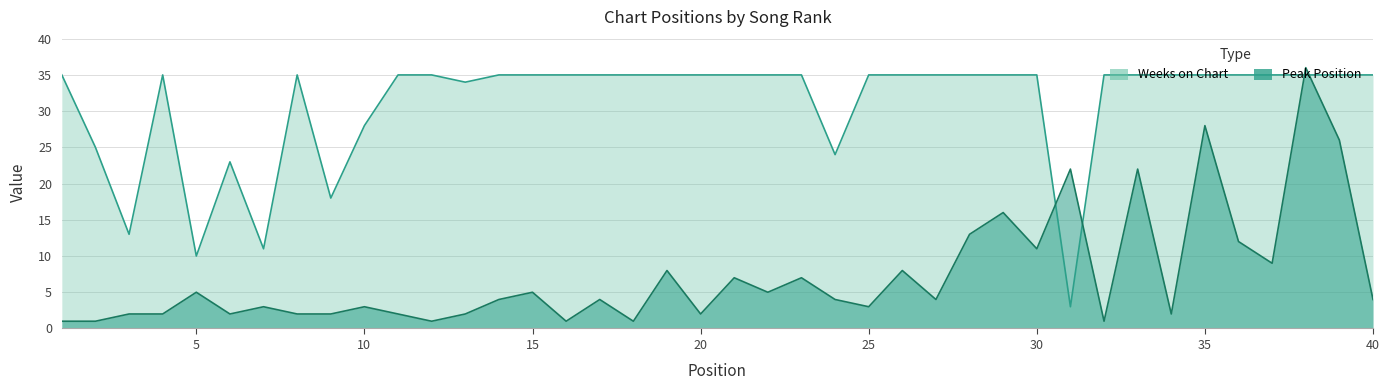

List the series in order of their overall mean, lowest first.

Peak Position, Weeks on Chart